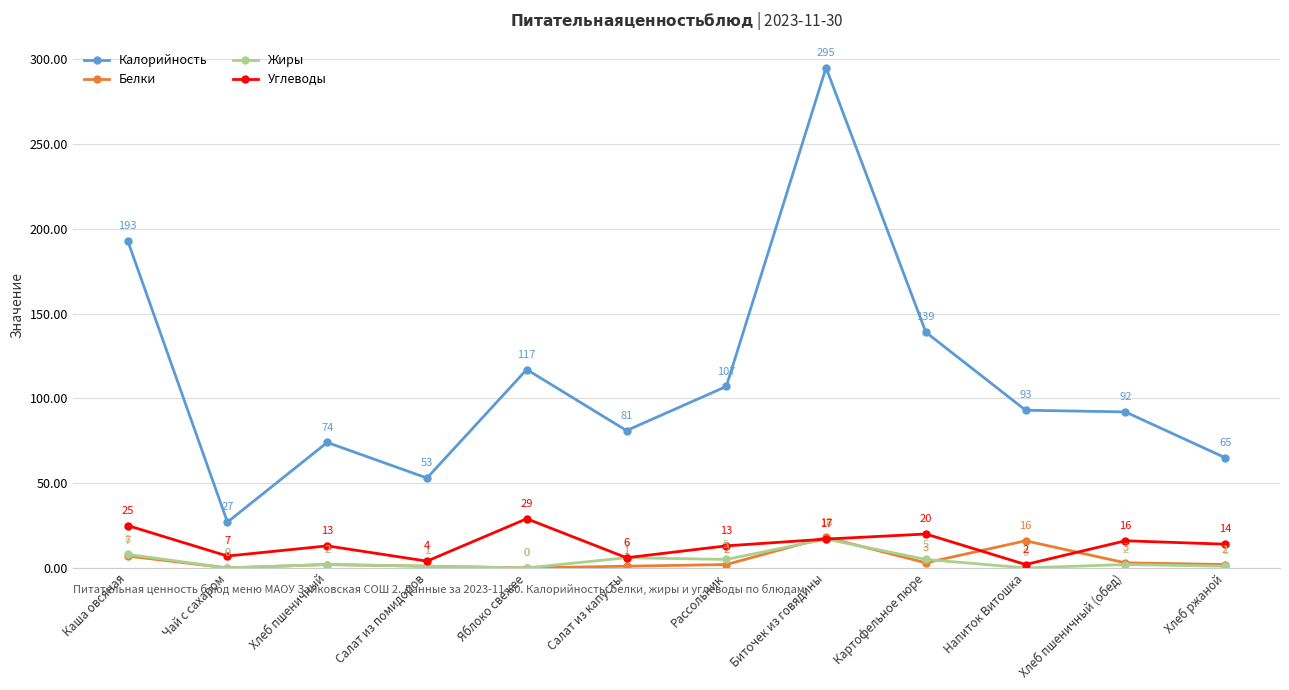

What is the difference between the Углеводы values at Рассольник and Хлеб ржаной?

1